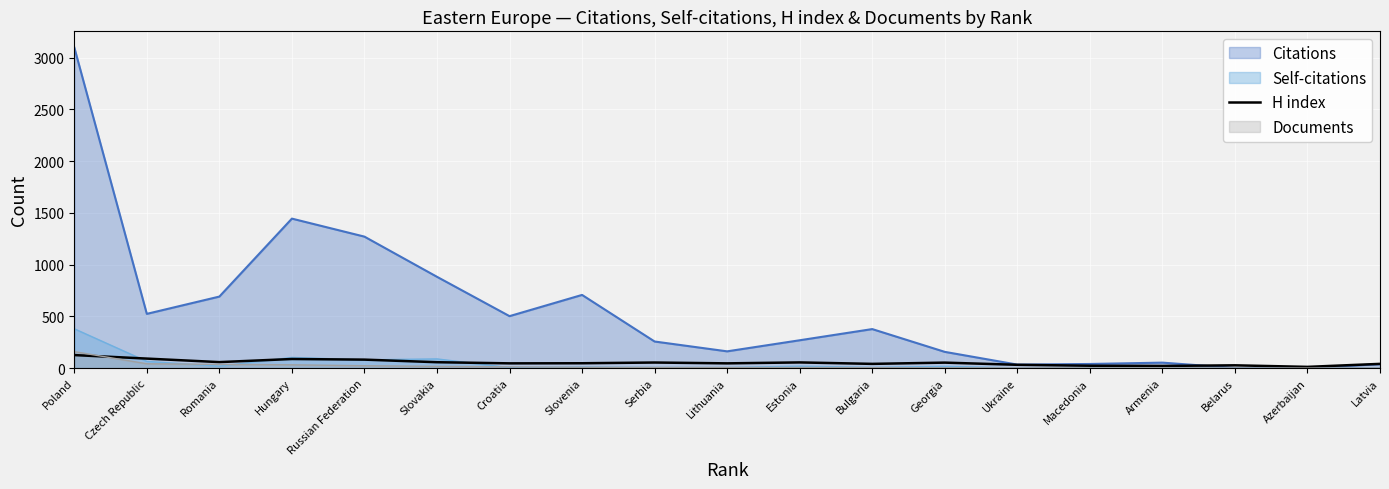

Which label corresponds to the largest value in the chart?

Poland